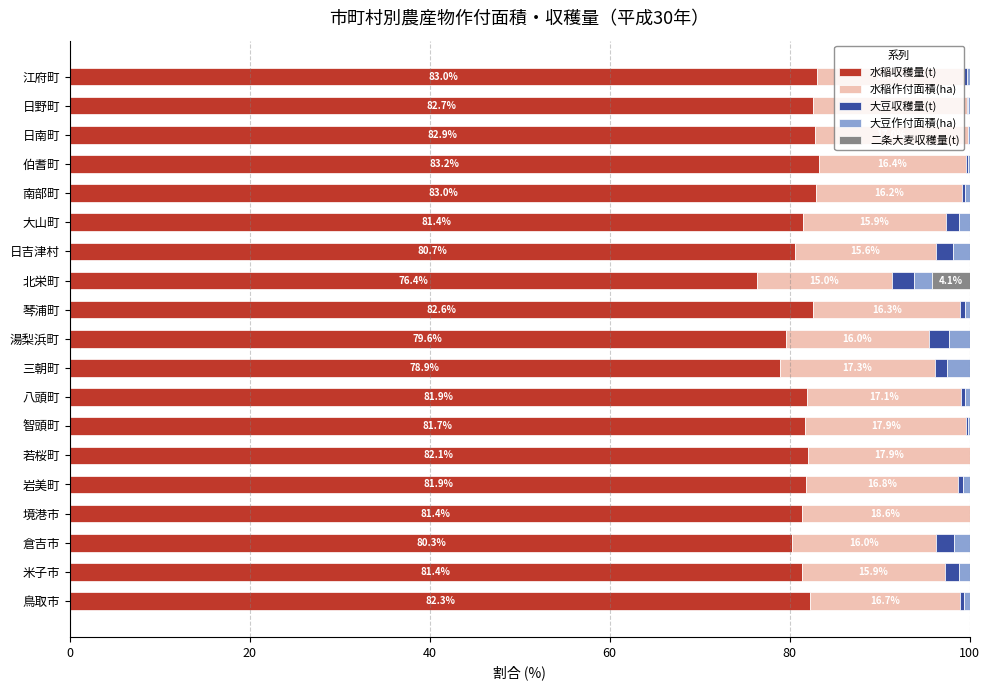

What is the sum of all 水稲収穫量(t) values?

1547.2